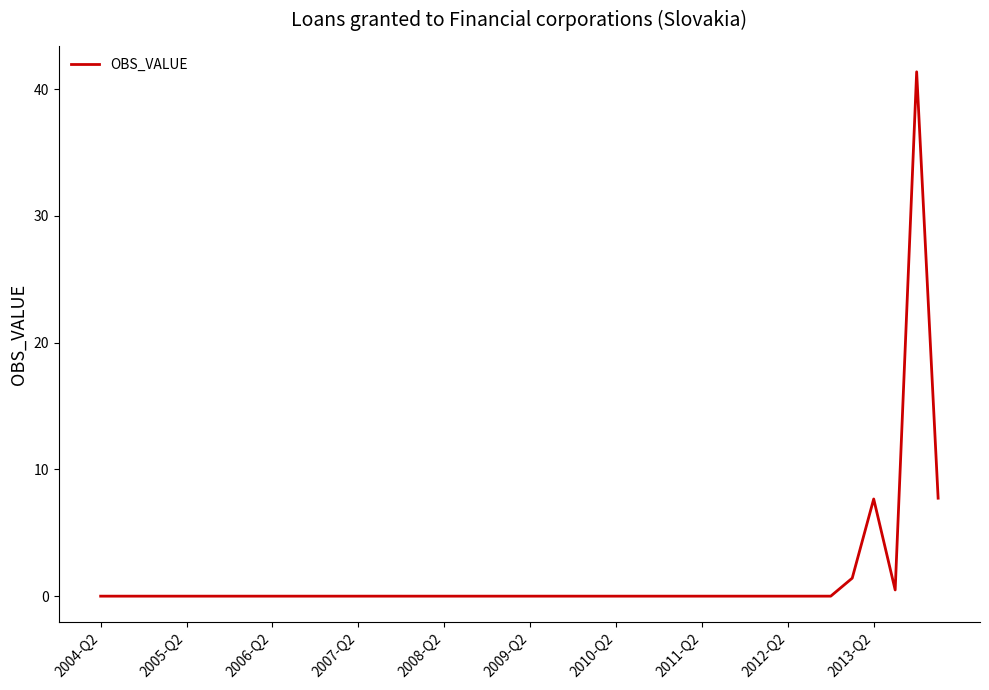

What is the maximum value shown in the chart?

41.4